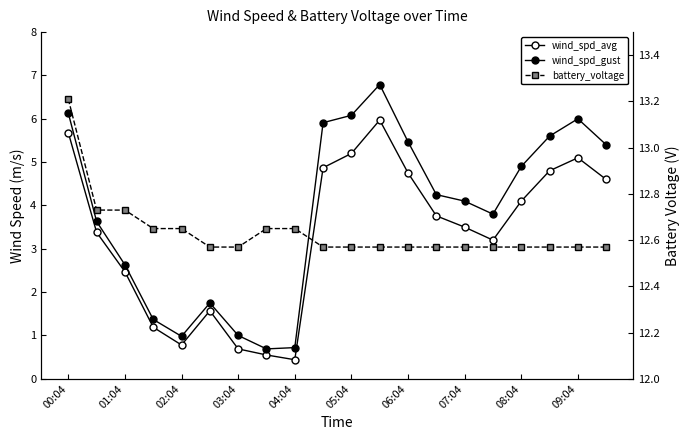

The wind_spd_avg series shows 0.2 at 04:04. True or false?

False